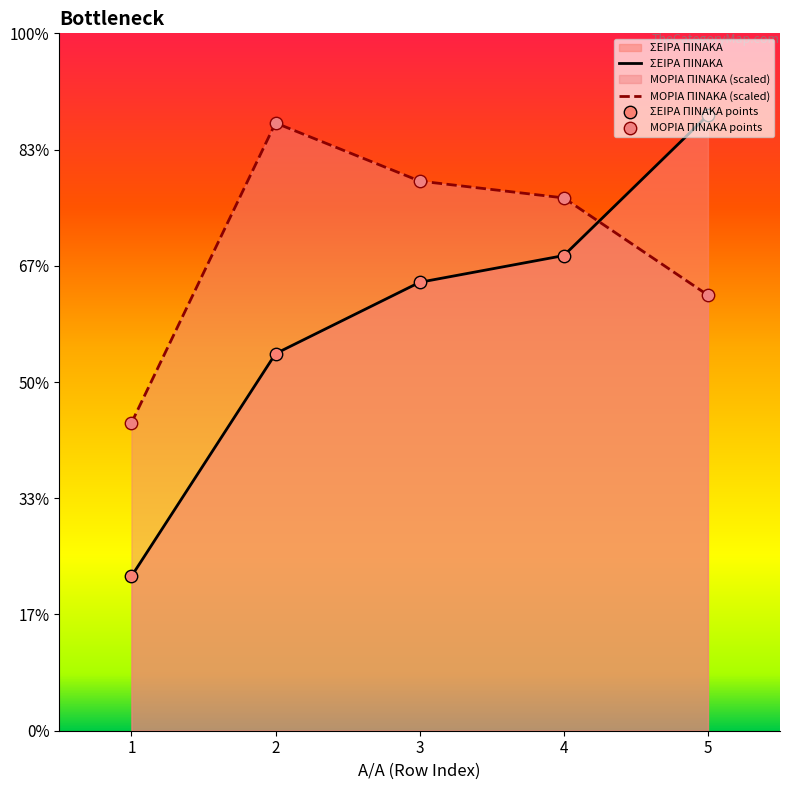

Is the value of ΜΟΡΙΑ ΠΙΝΑΚΑ at 3 greater than the value of ΣΕΙΡΑ ΠΙΝΑΚΑ at 4?

Yes